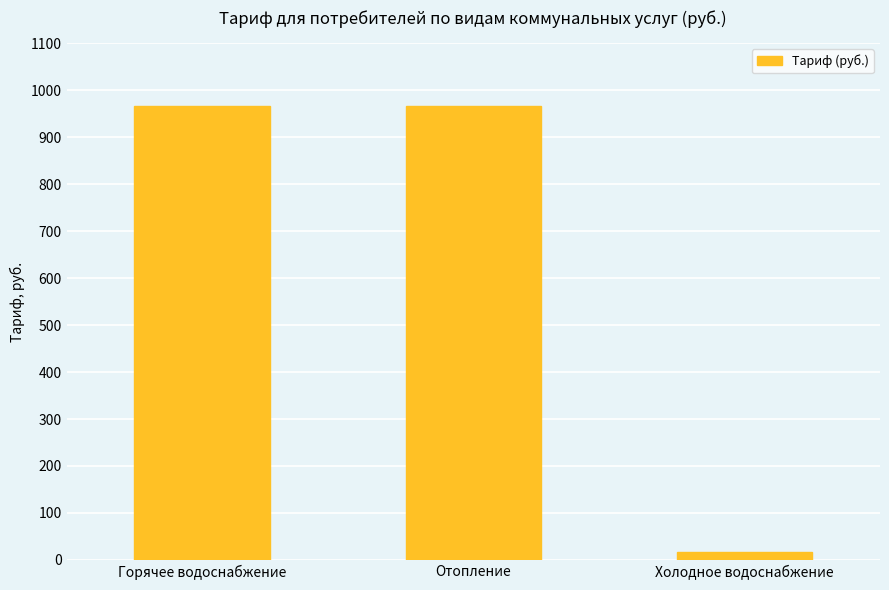

What is the sum of the values at Отопление and Холодное водоснабжение?

981.5